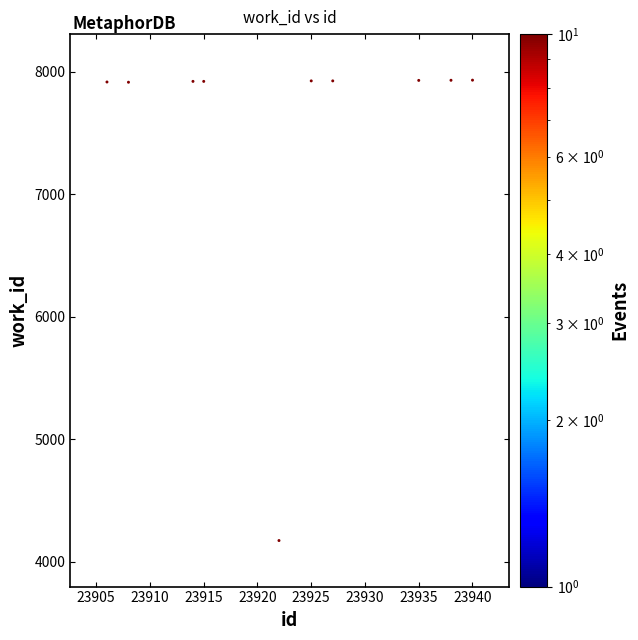

What is the average X value?

23923